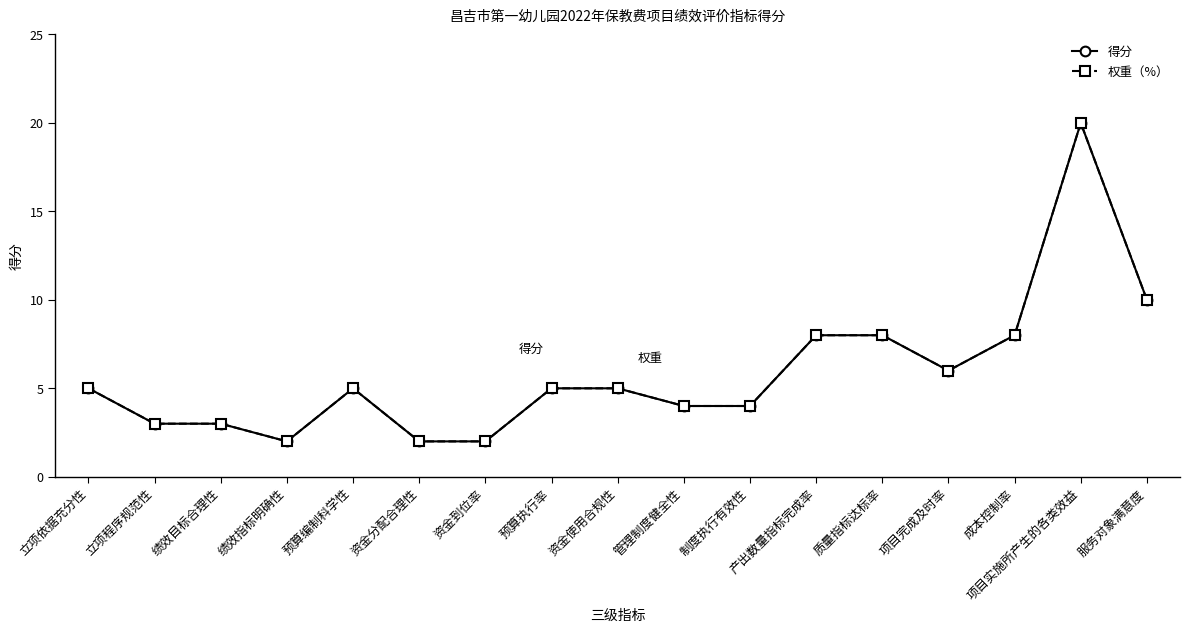

At 立项依据充分性, list the series in order from smallest to largest.

得分, 权重（%）